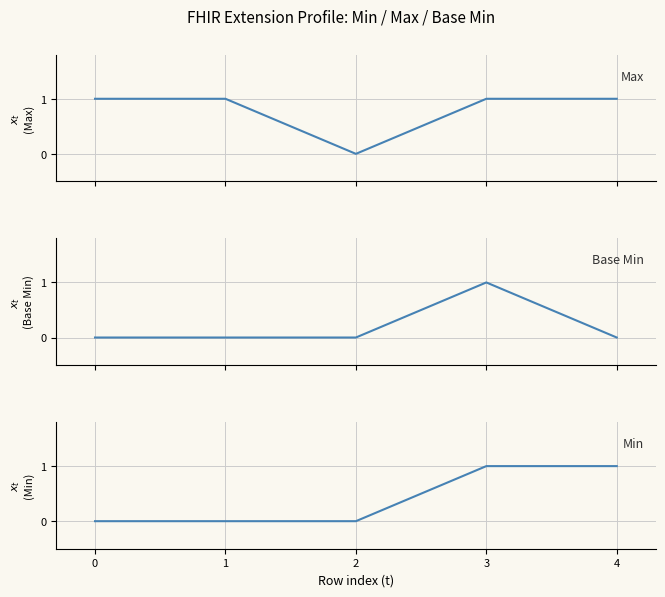

How many lines are shown in the chart?

3